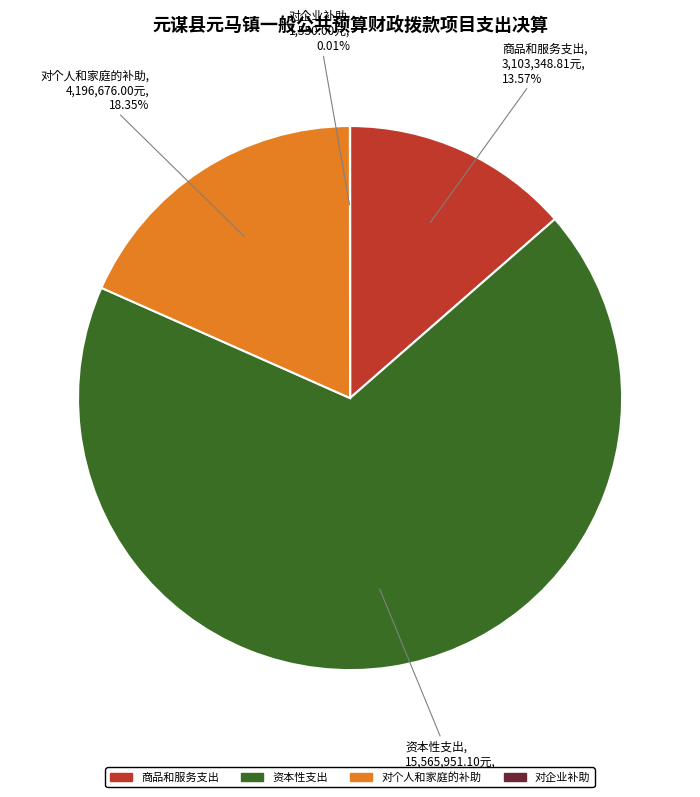

Is there any slice that represents more than half of the pie?

Yes